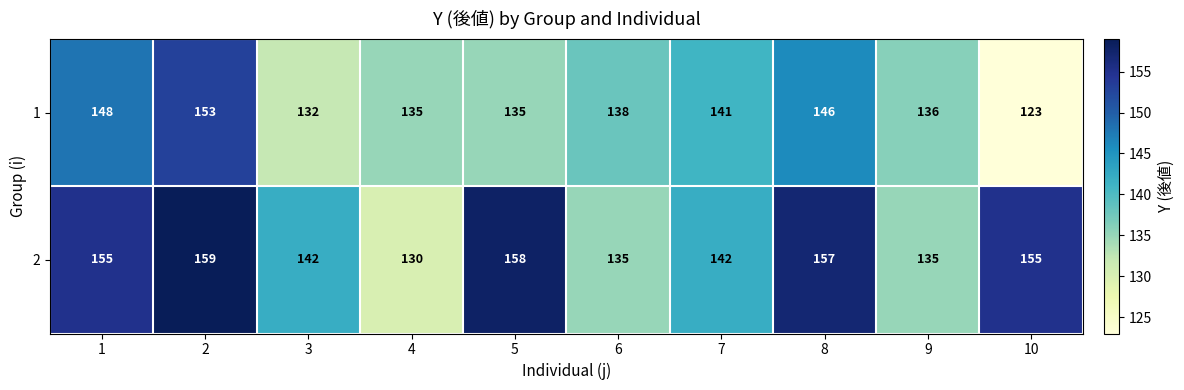

Which series has the largest total across all categories?

2